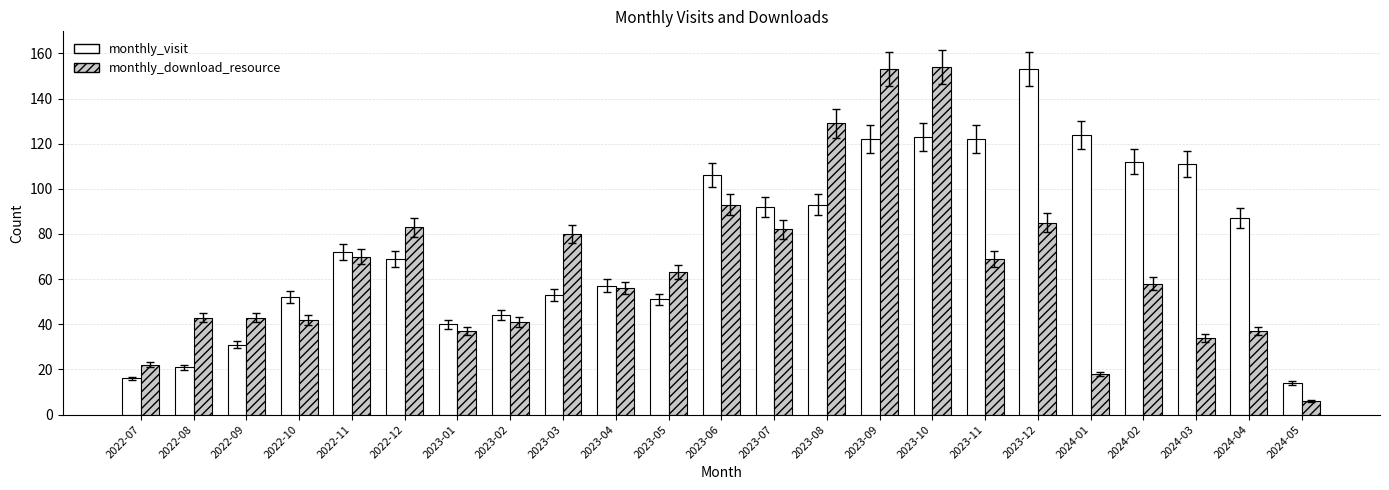

What is the spread (max minus min) of values at 2023-01?

3